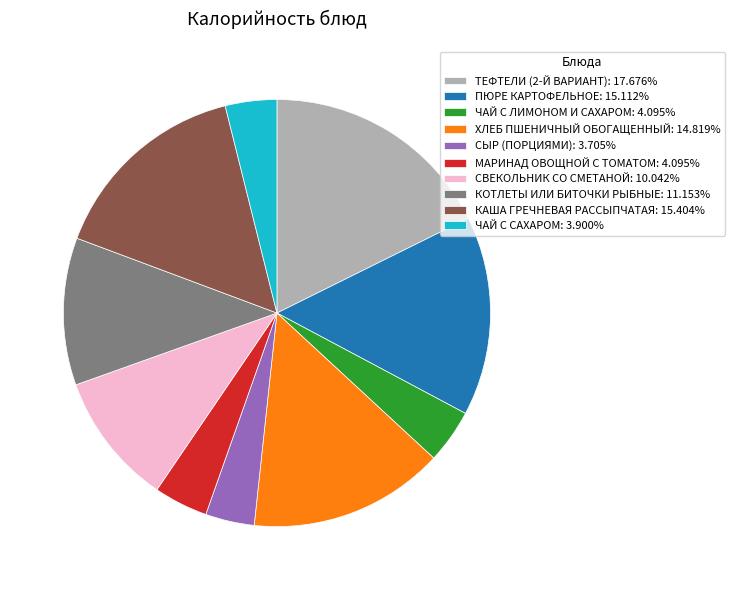

Is the sum of МАРИНАД ОВОЩНОЙ С ТОМАТОМ: 4.095% and ХЛЕБ ПШЕНИЧНЫЙ ОБОГАЩЕННЫЙ: 14.819% greater than half?

No